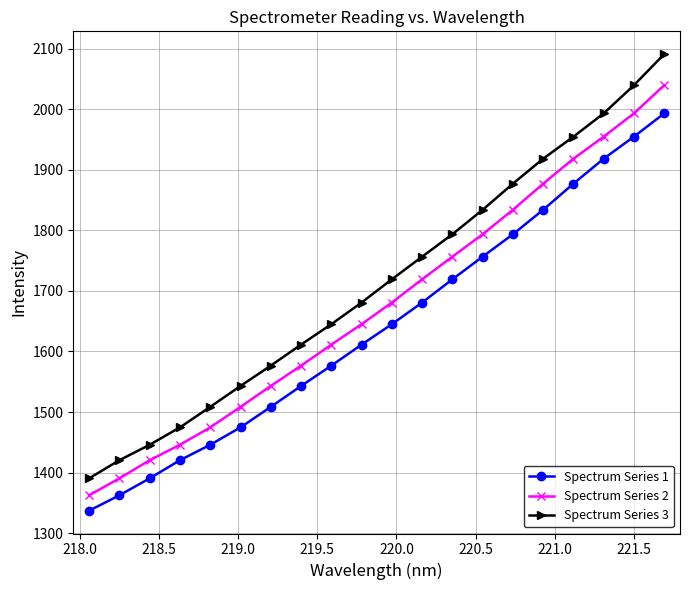

What is the maximum value for Spectrum Series 2?

2039.7